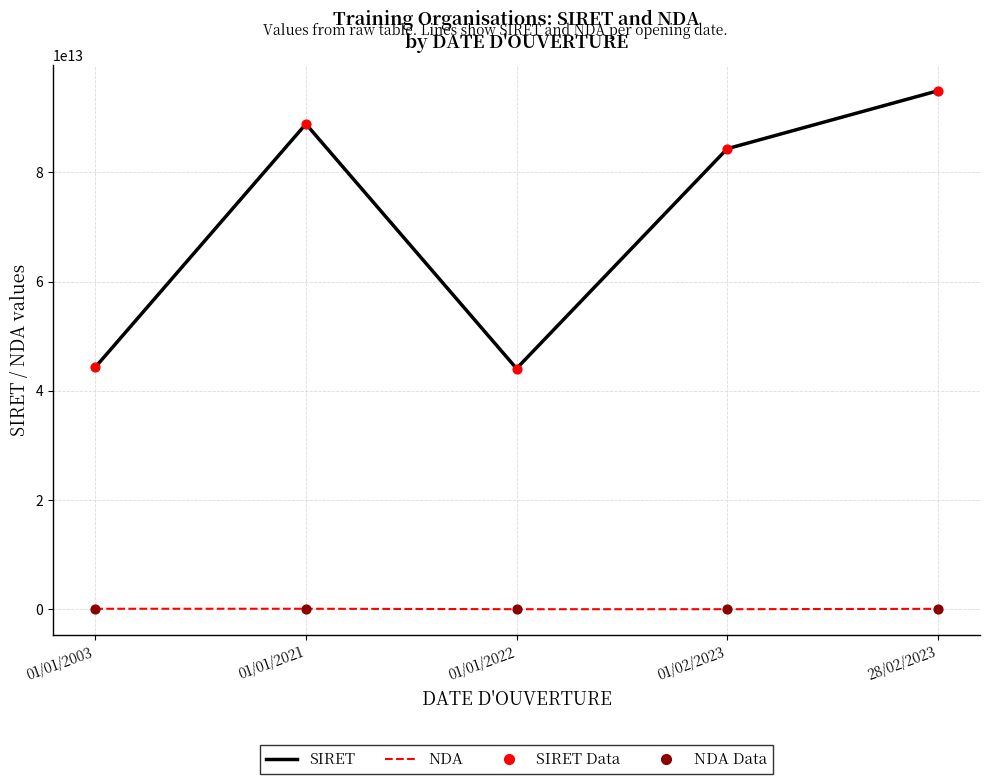

At which category is the sum across all series the highest?

28/02/2023